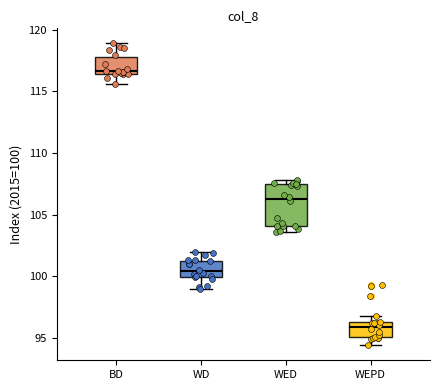

Comparing the boxes themselves (not the whiskers), which one is the tallest?

WED